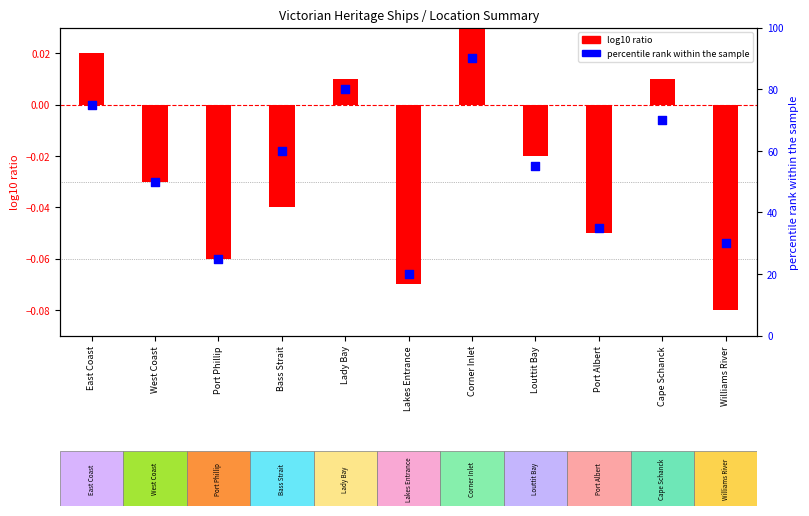

Which series reaches the minimum Y coordinate?

log10 ratio